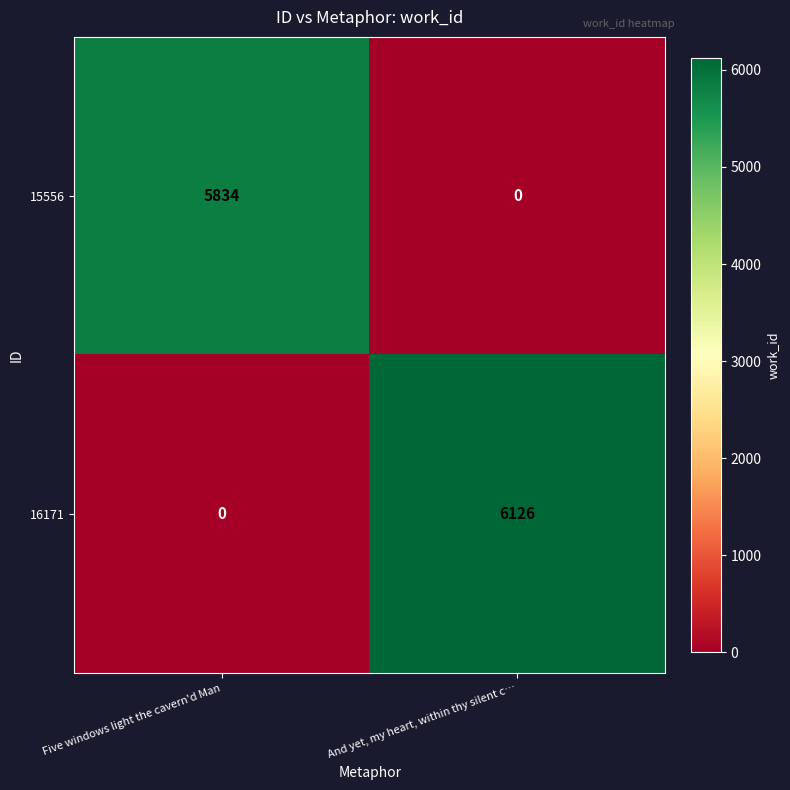

Rank the categories by 15556 value from lowest to highest.

And yet, my heart, within thy silent c…, Five windows light the cavern'd Man